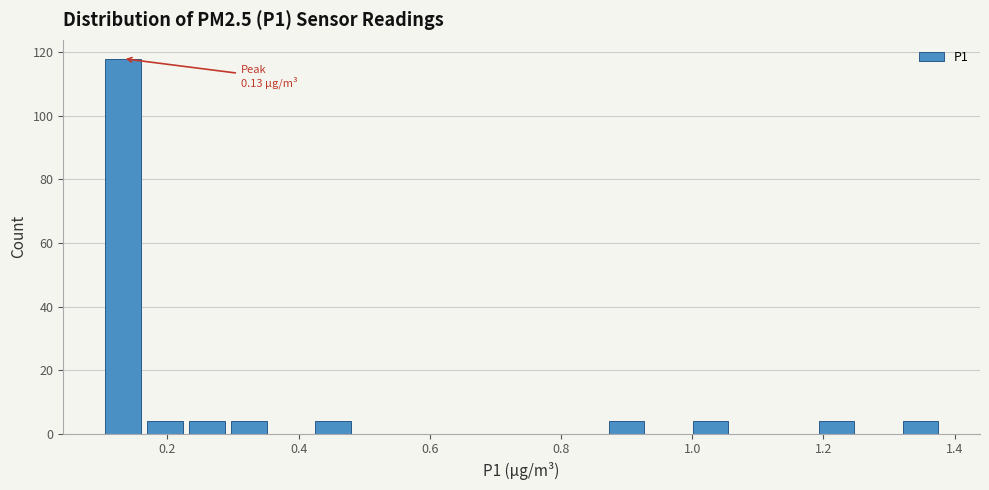

Read against the x-axis, roughly where is the centre of the tallest bar?

0.14